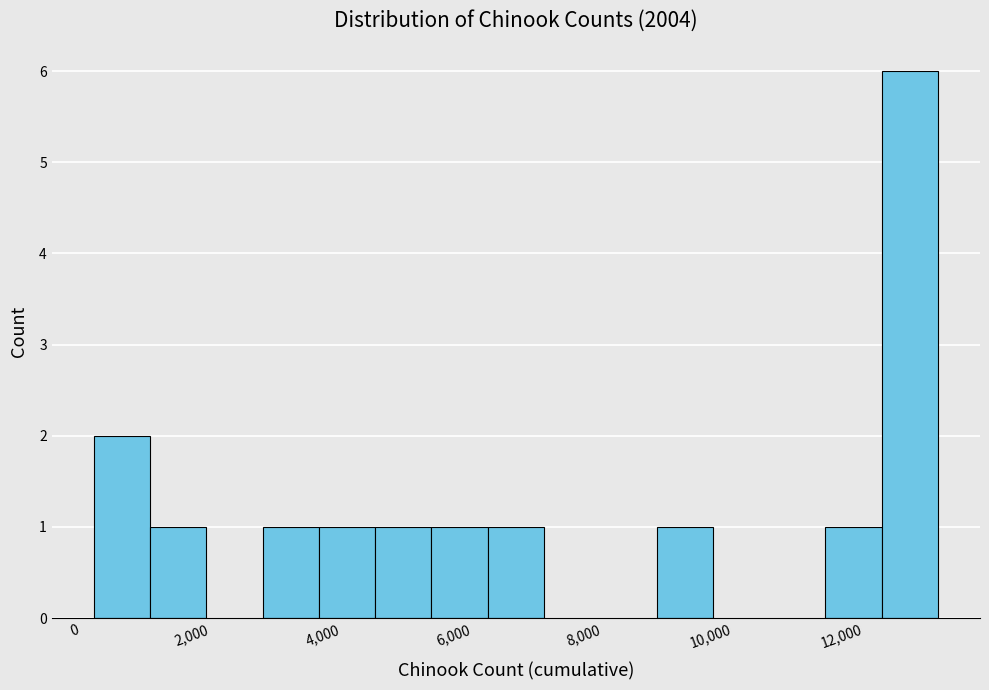

Over which range of the x-axis is the bar tallest?

12200 to 13200